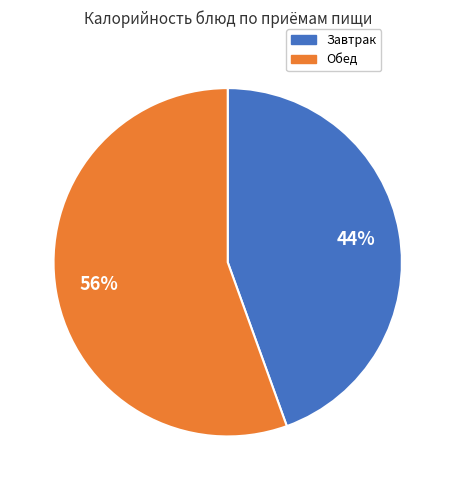

Combined, do Обед and Завтрак account for over 50%?

Yes